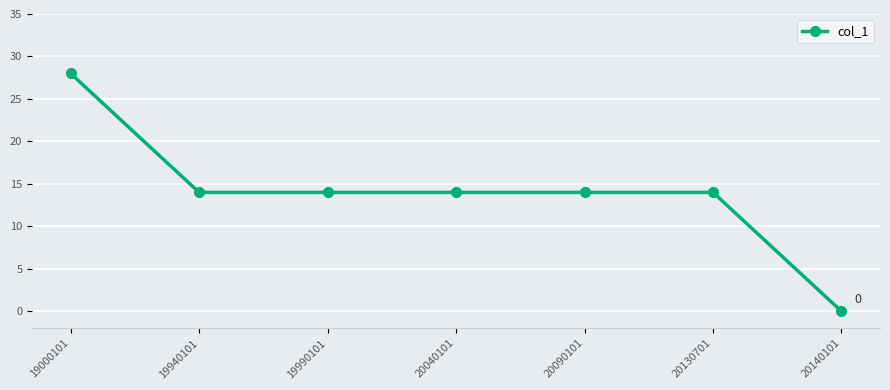

Reading right to left, extract all data points from this chart.

0	14	14	14	14	14	28